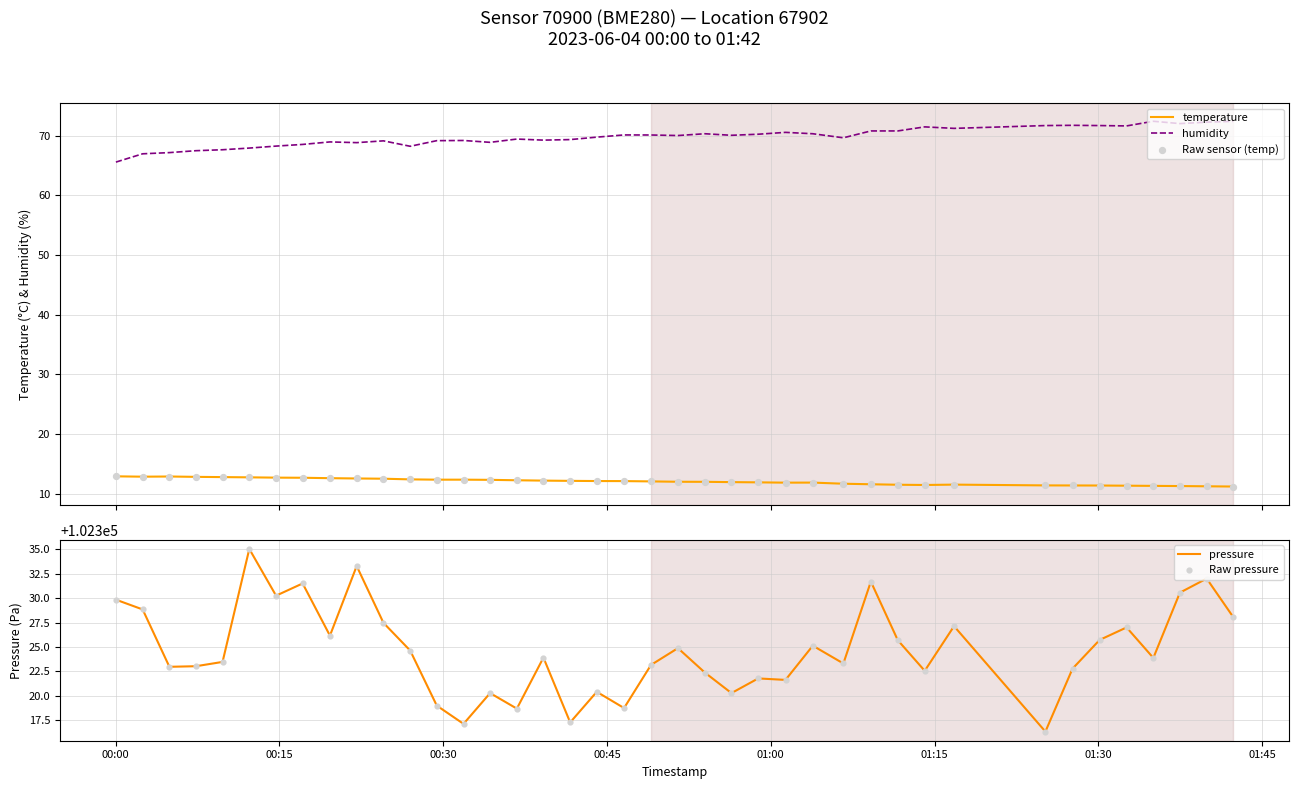

Which series has the largest total across all categories?

pressure